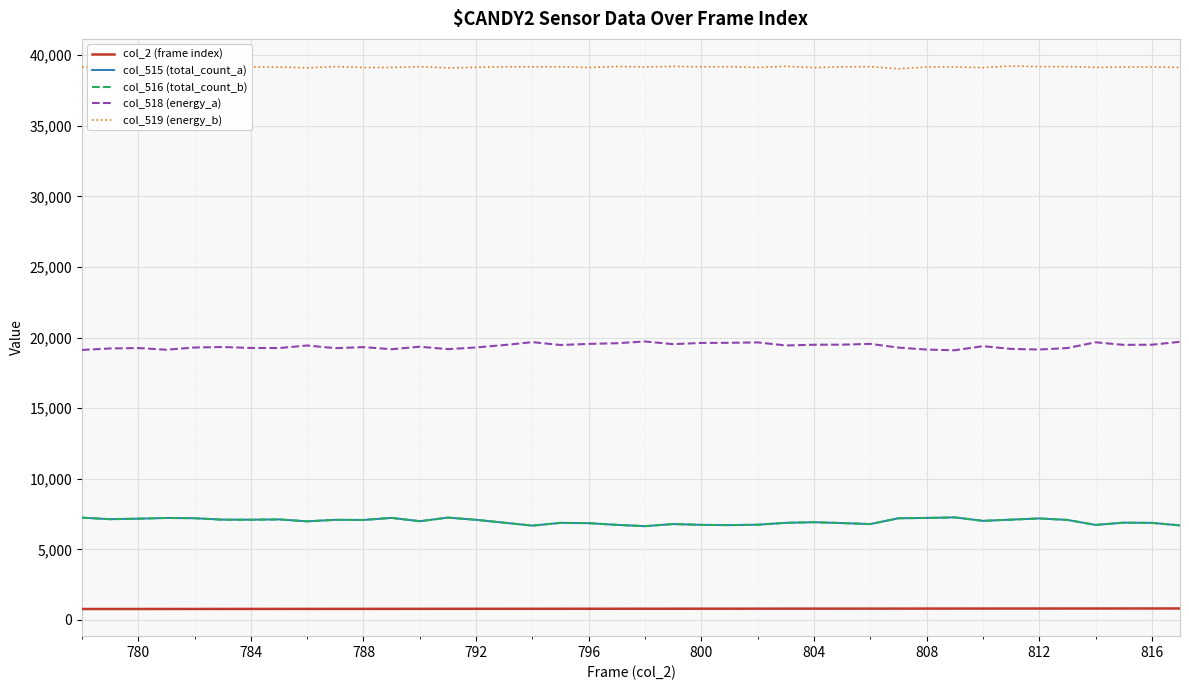

The value of col_516 (total_count_b) at 788 is 7083. True or false?

True